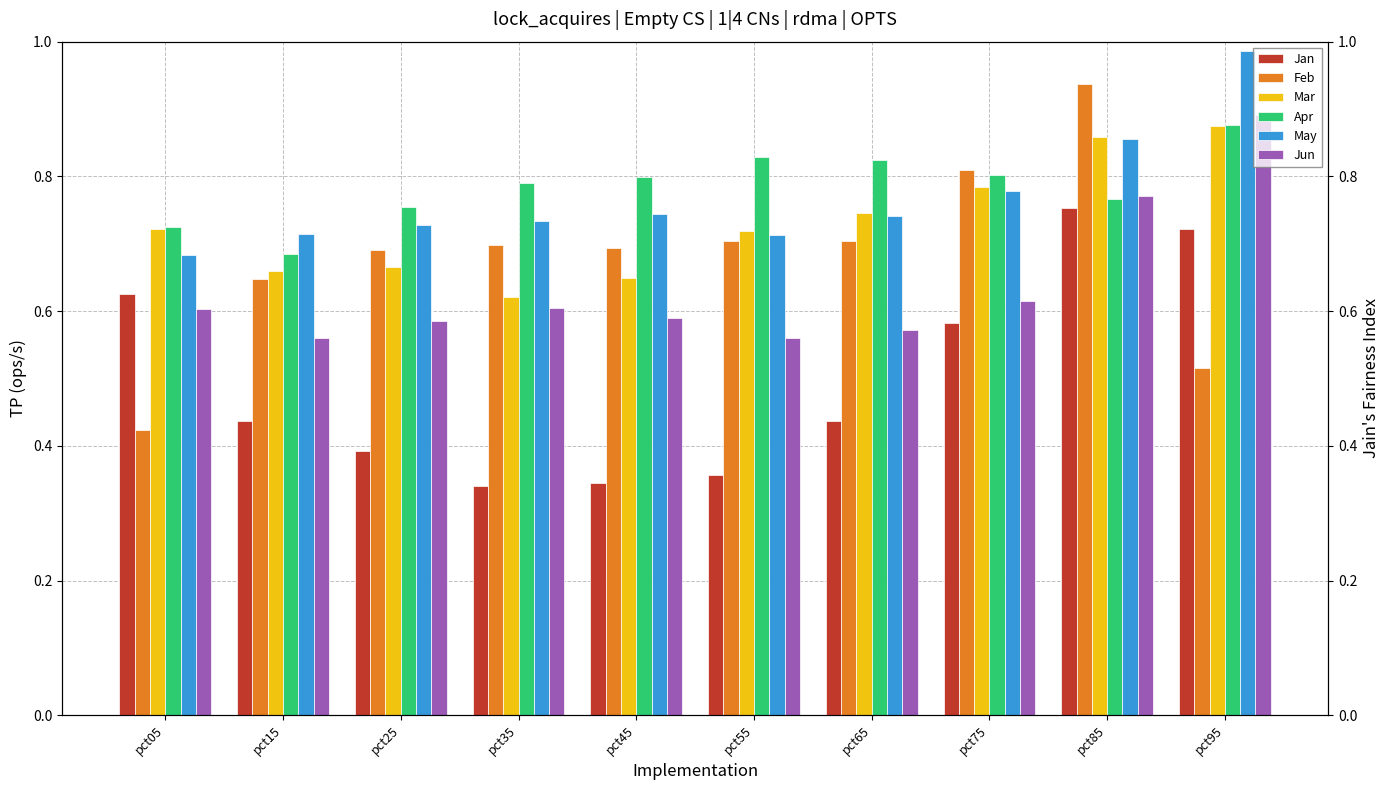

How many data points does each series have?

10